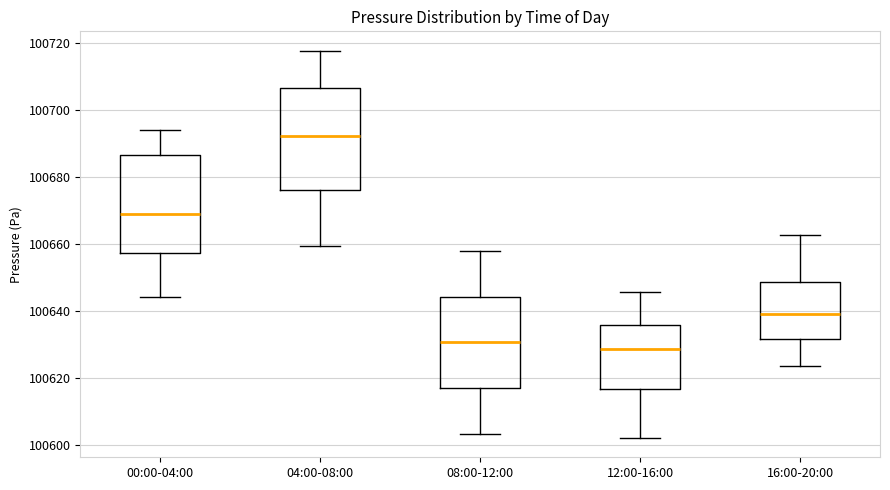

Which box's median line is the lowest?

12:00-16:00